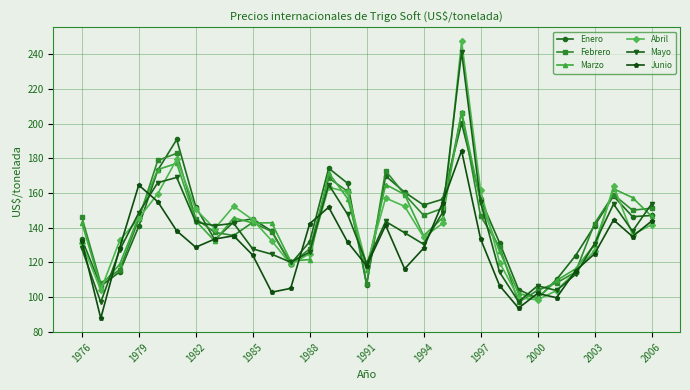

In Abril, how many points are higher than both neighbors (excluding endpoints)?

6